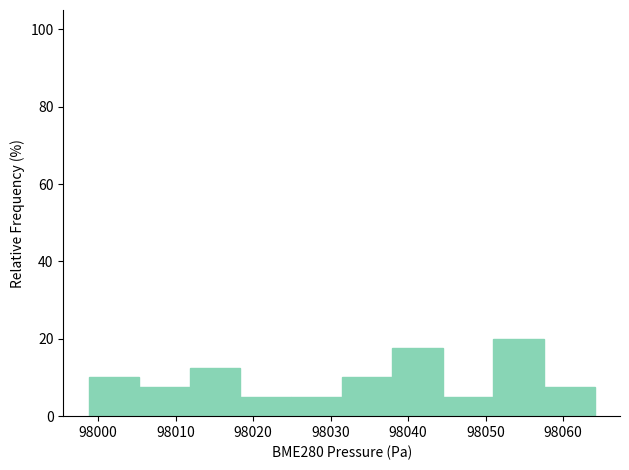

What is the height of the bar covering 98044 to 98051 on the x-axis? Neither the bar edges nor the heights are printed on the chart, so give them approximately, as read against the axes.

6